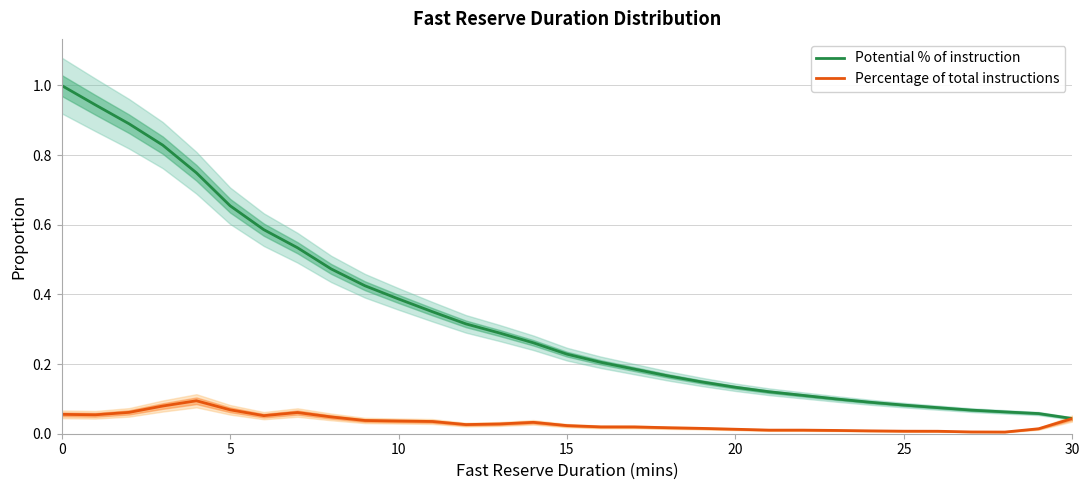

Which series has the largest range (max minus min)?

Potential % of instruction